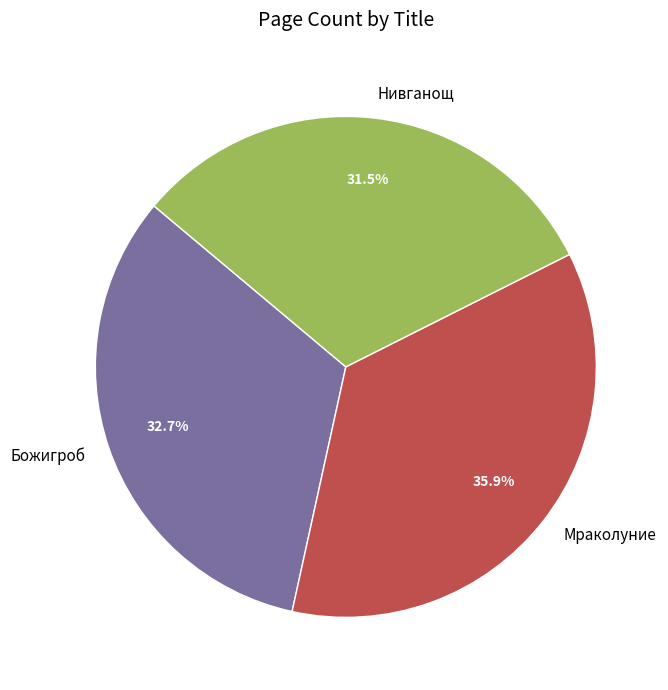

To the nearest percent, what portion does Божигроб represent?

33%